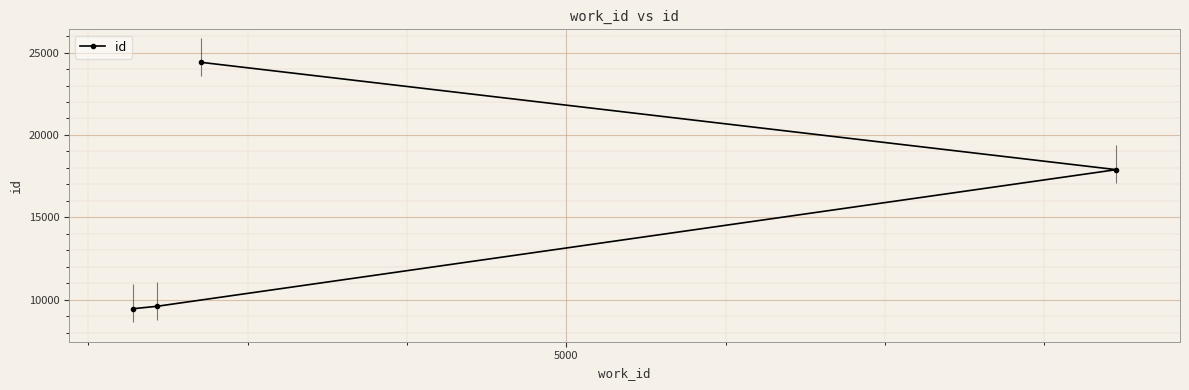

What is the value of the 4th point from the left?

24407